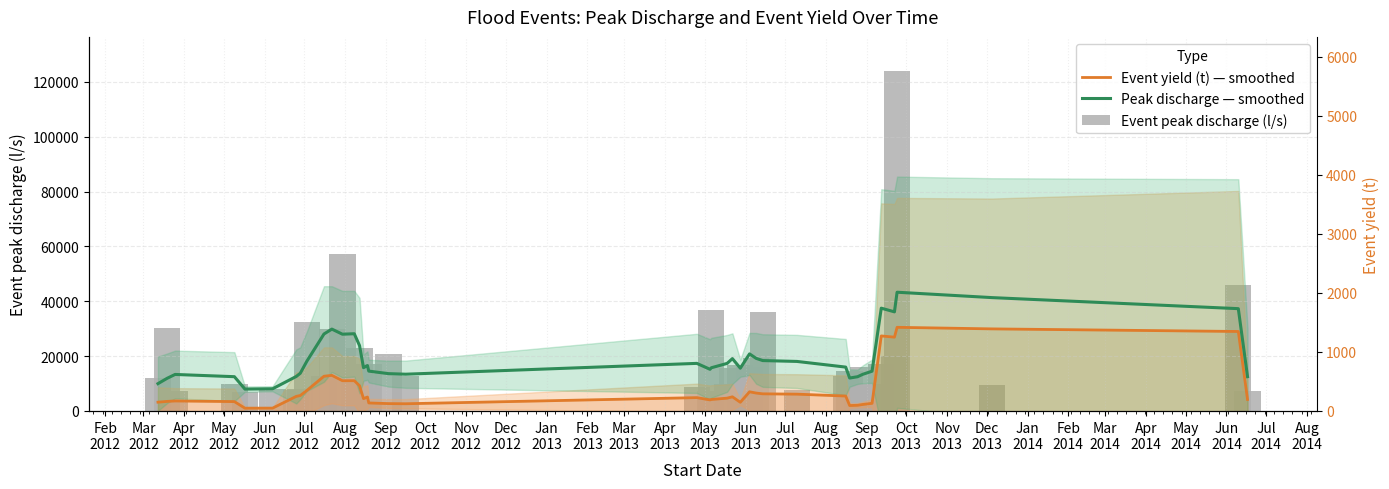

Between May
2012 and Feb
2014, which series saw the biggest shift?

Event peak discharge (l/s)